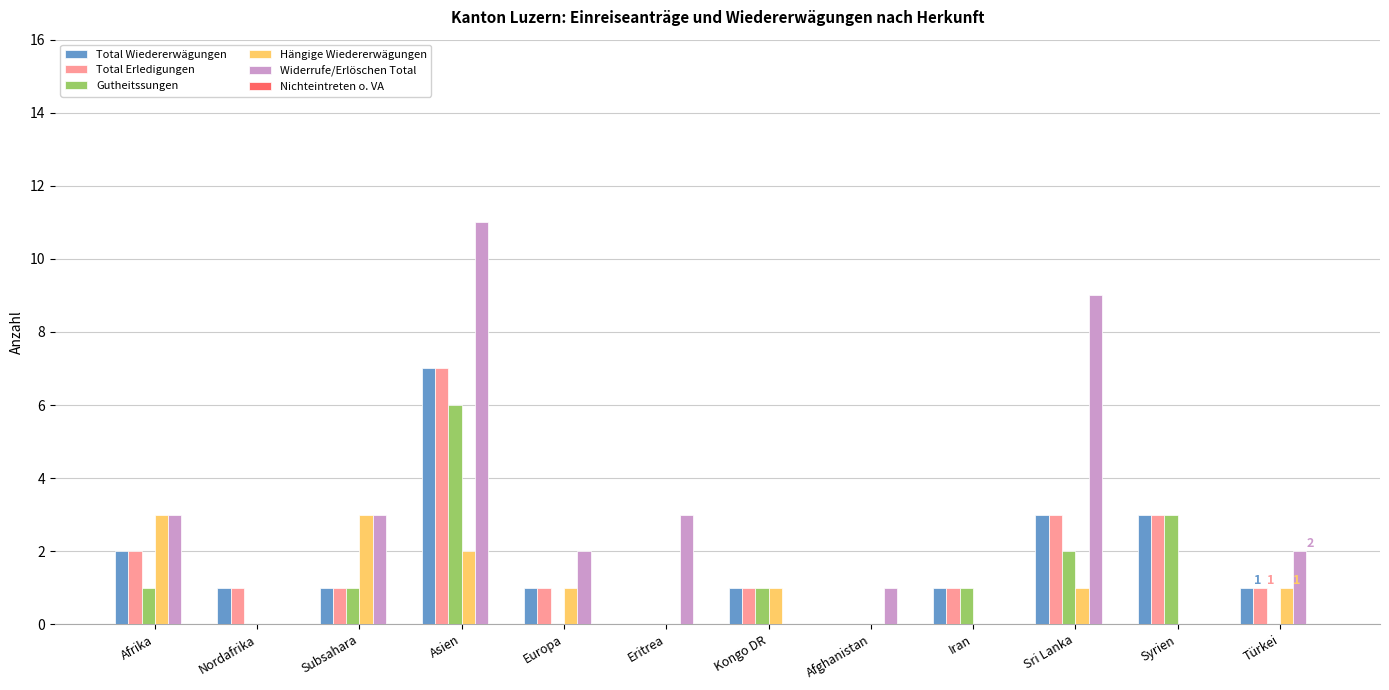

What is the maximum value for Total Erledigungen?

7